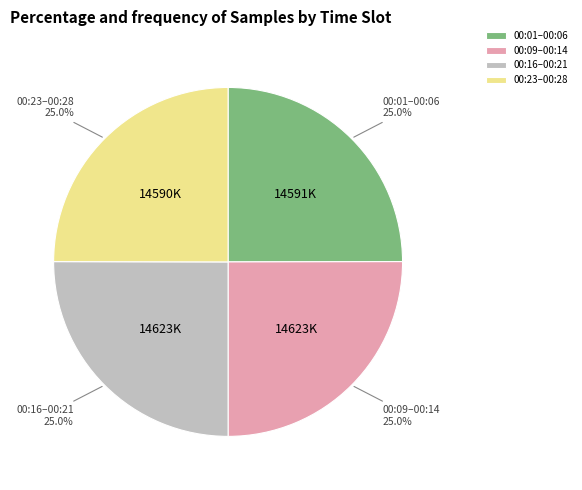

Is there a majority slice in this chart?

No